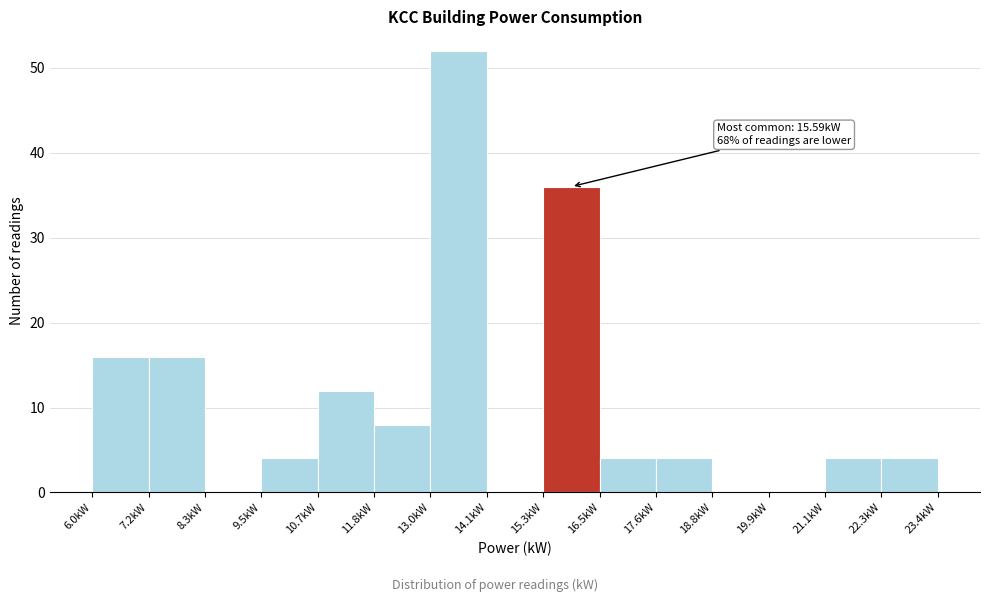

Which range on the x-axis has the tallest bar?

13.0 to 14.2